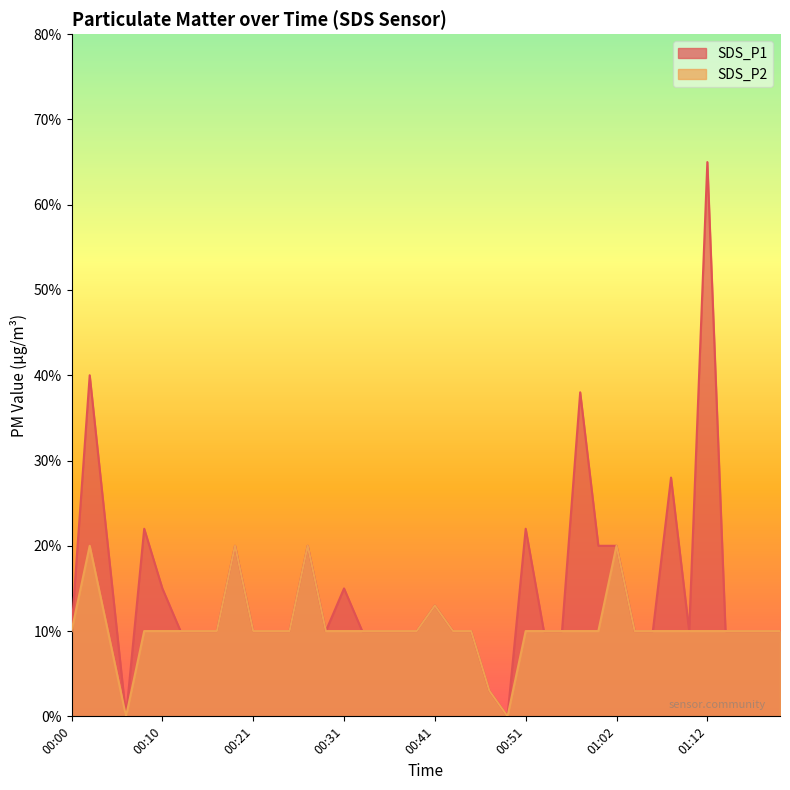

List the labels in order of SDS_P2 value, largest first.

00:02, 00:19, 00:27, 01:02, 00:41, 00:00, 00:04, 00:08, 00:10, 00:13, 00:15, 00:17, 00:21, 00:23, 00:25, 00:29, 00:31, 00:33, 00:35, 00:37, 00:39, 00:43, 00:45, 00:51, 00:53, 00:55, 00:57, 00:59, 01:04, 01:06, 01:08, 01:10, 01:12, 01:14, 01:16, 01:18, 01:20, 00:47, 00:06, 00:49